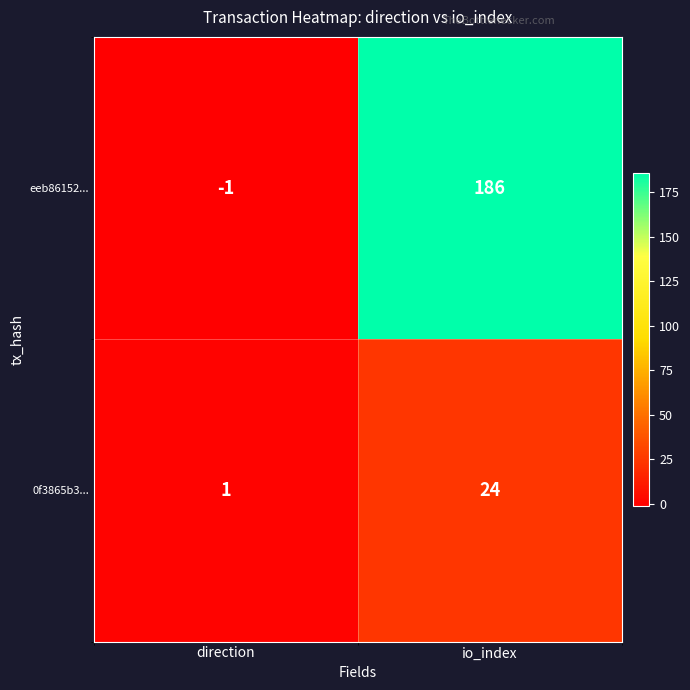

How many categories are shown in the chart?

2